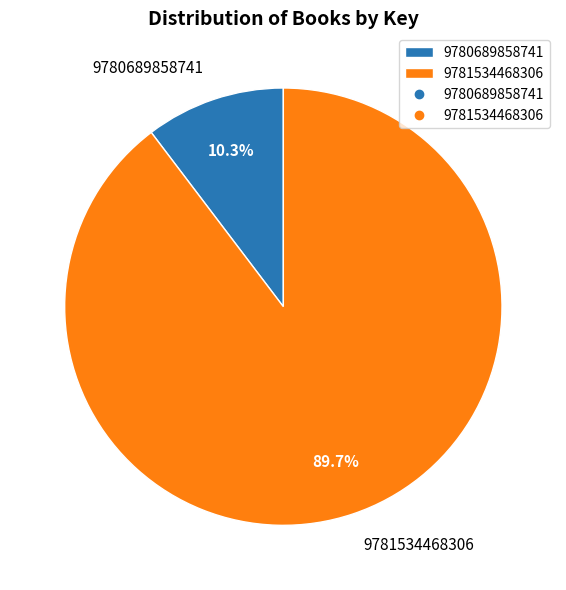

To the nearest percent, what is the average slice percentage?

50%